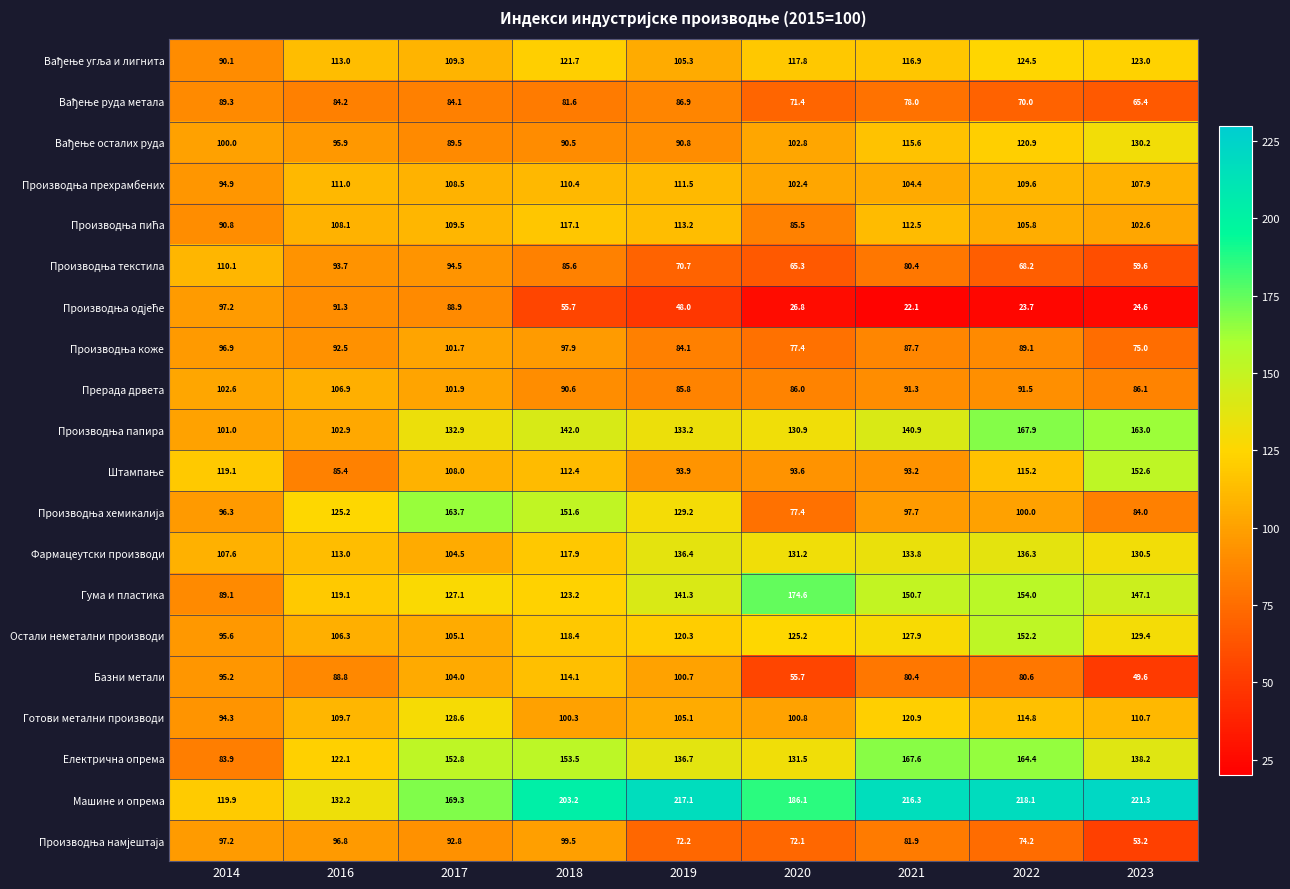

What is the difference between the highest and lowest values at 2017?

85.2